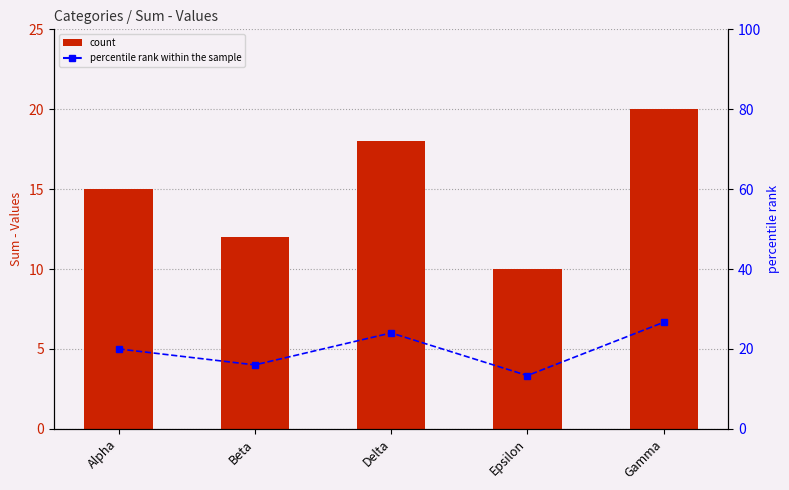

What is the label of the 1st bar from the right?

Gamma